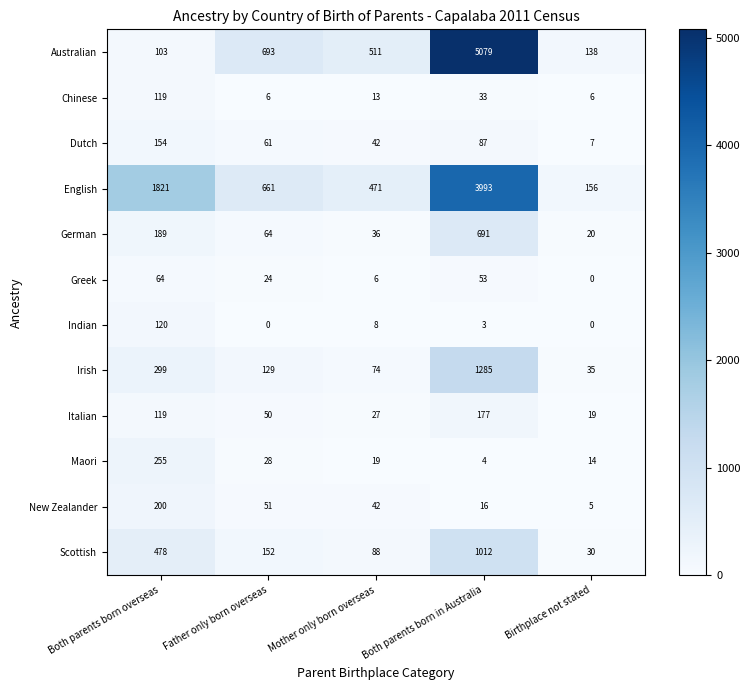

List the series in order of their peak value, highest first.

Australian, English, Irish, Scottish, German, Maori, New Zealander, Italian, Dutch, Indian, Chinese, Greek